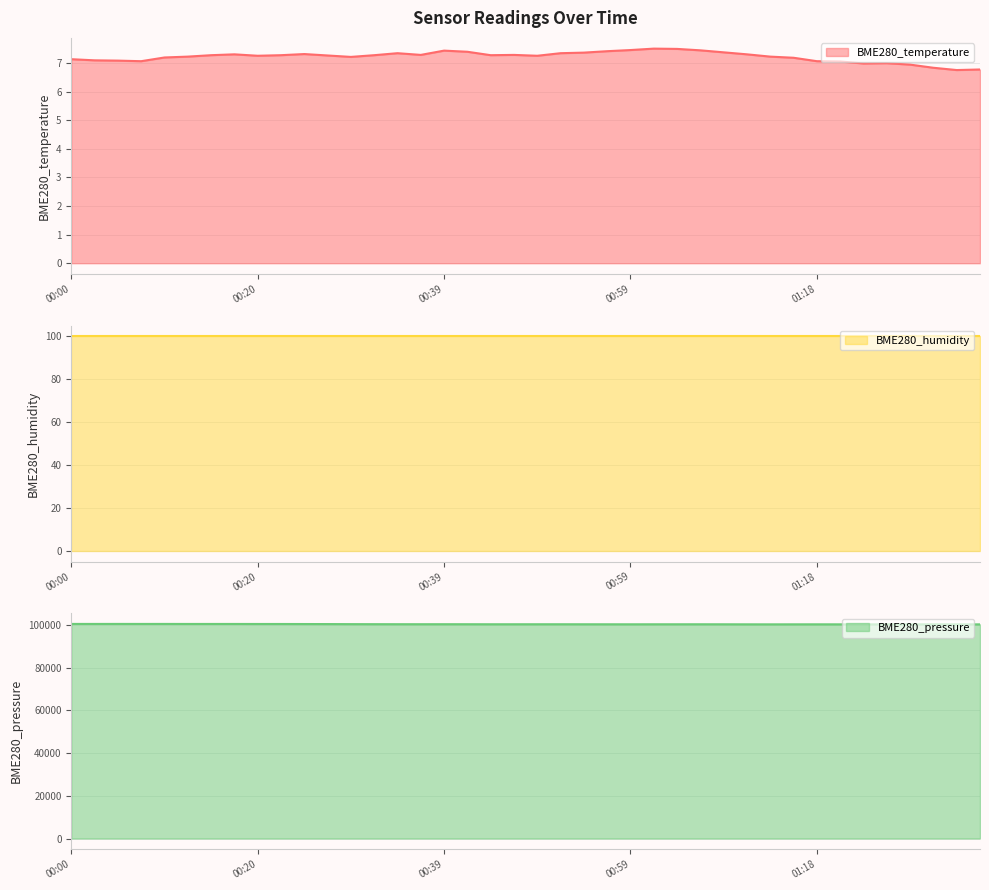

What is the lowest value of the BME280_temperature series?

6.8